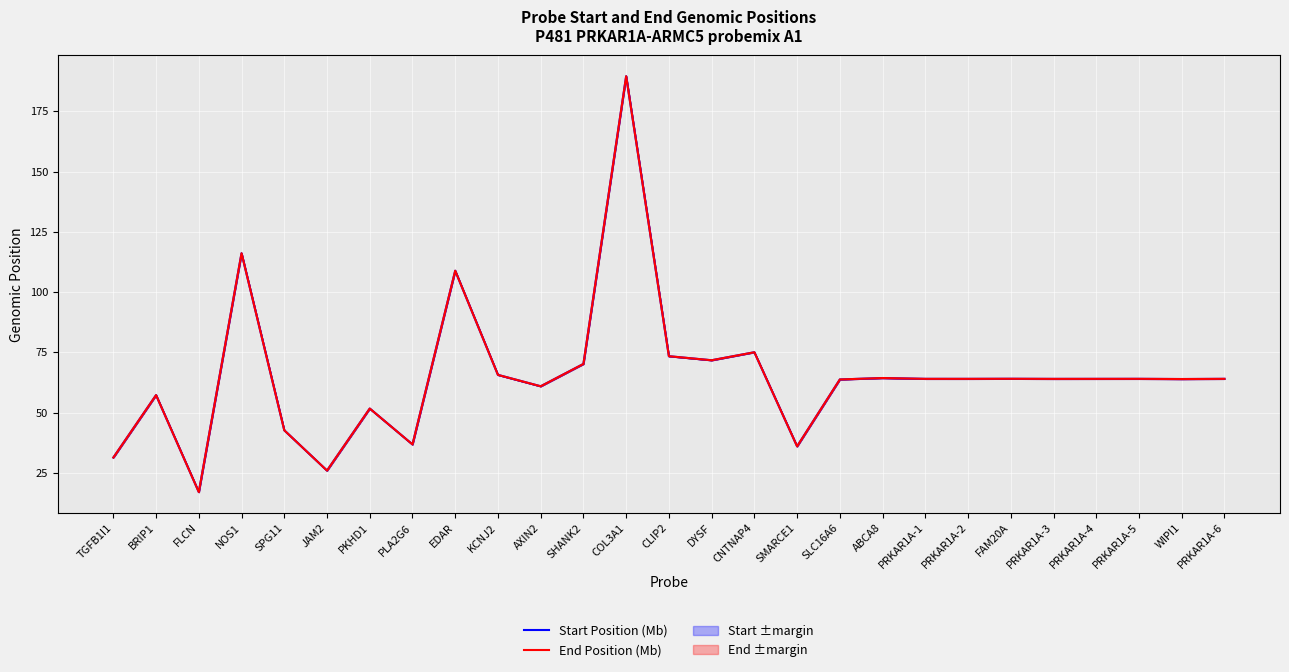

What is the value of the End Position (Mb) point at the 2nd from the left?

57.3